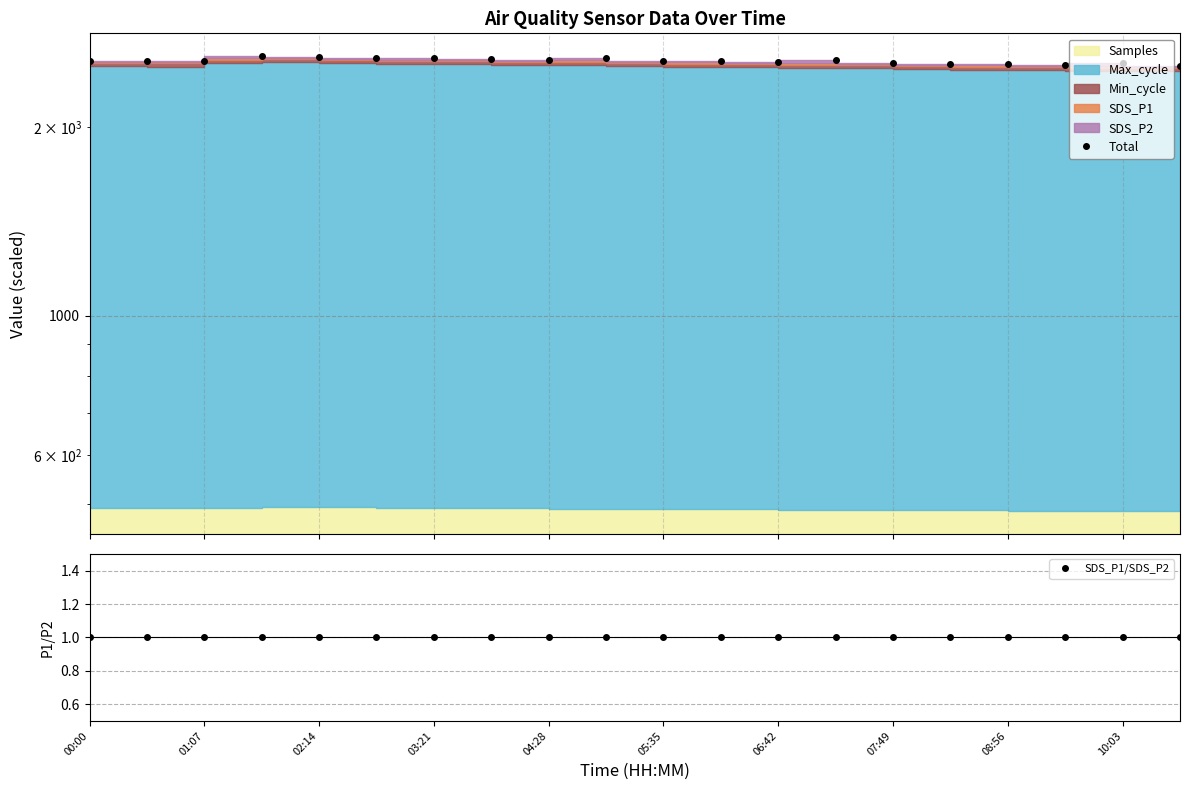

Which series has the largest range (max minus min)?

Total